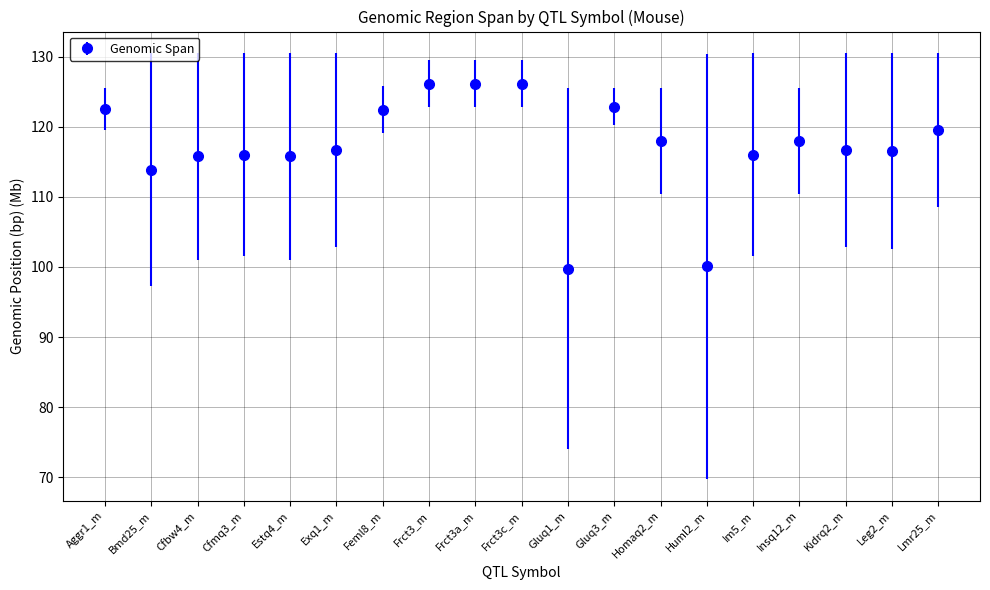

Where is the data nearest to the value 112?

Bmd25_m